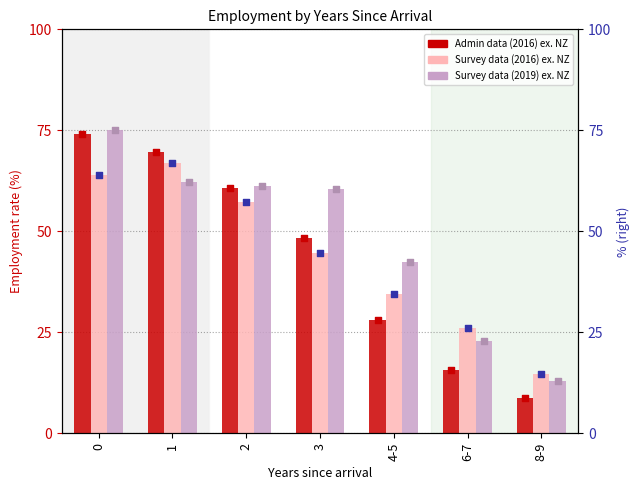

Which series has the largest Y range (max minus min)?

Admin data (2016) ex. NZ